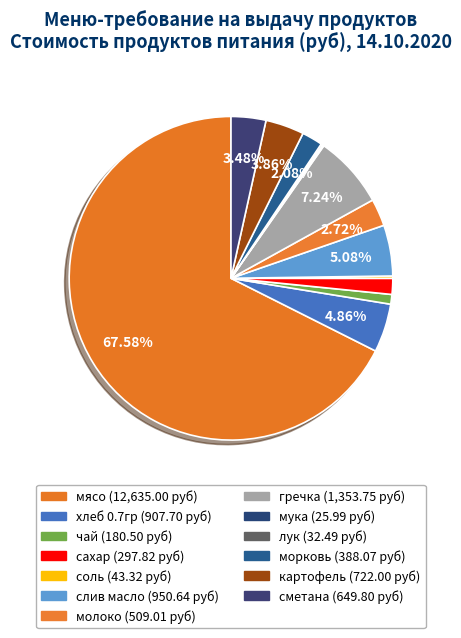

Is the sum of молоко and хлеб 0.7гр greater than half?

No